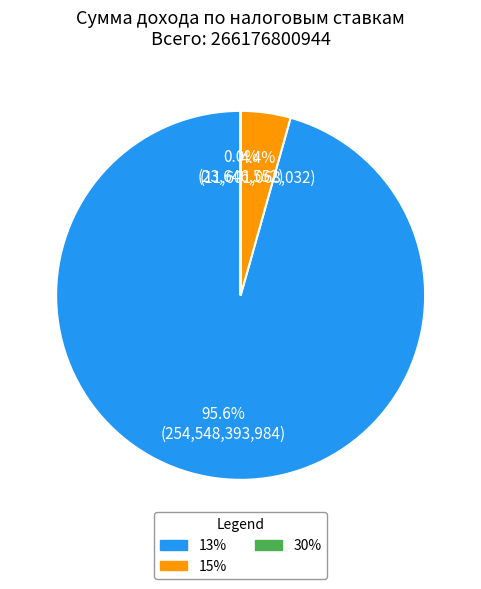

Is 13% the majority of the pie?

Yes